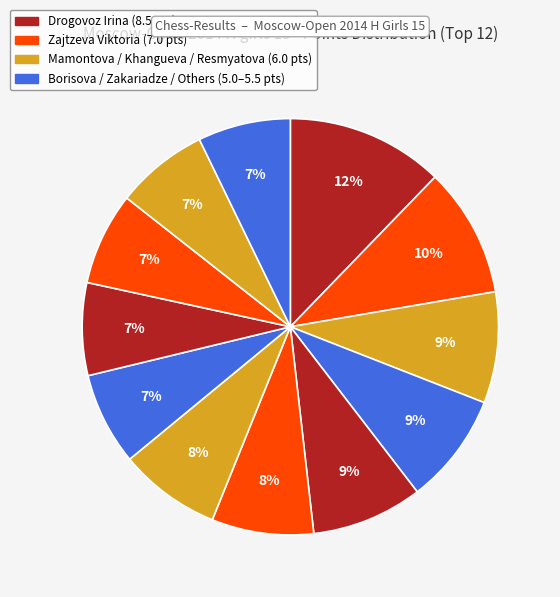

Count the number of slices in the pie.

12